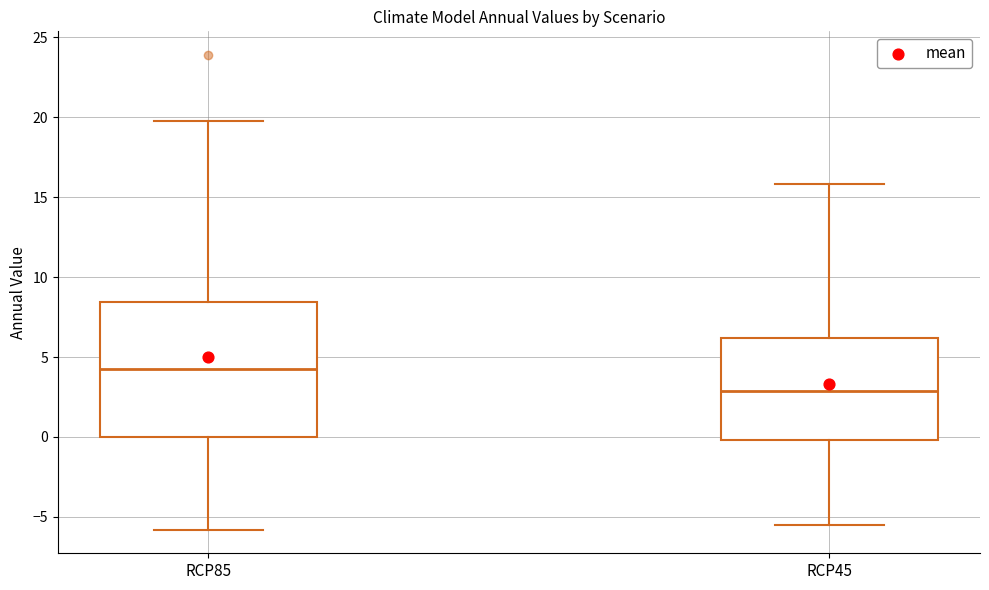

Which box's median line is the highest?

RCP85